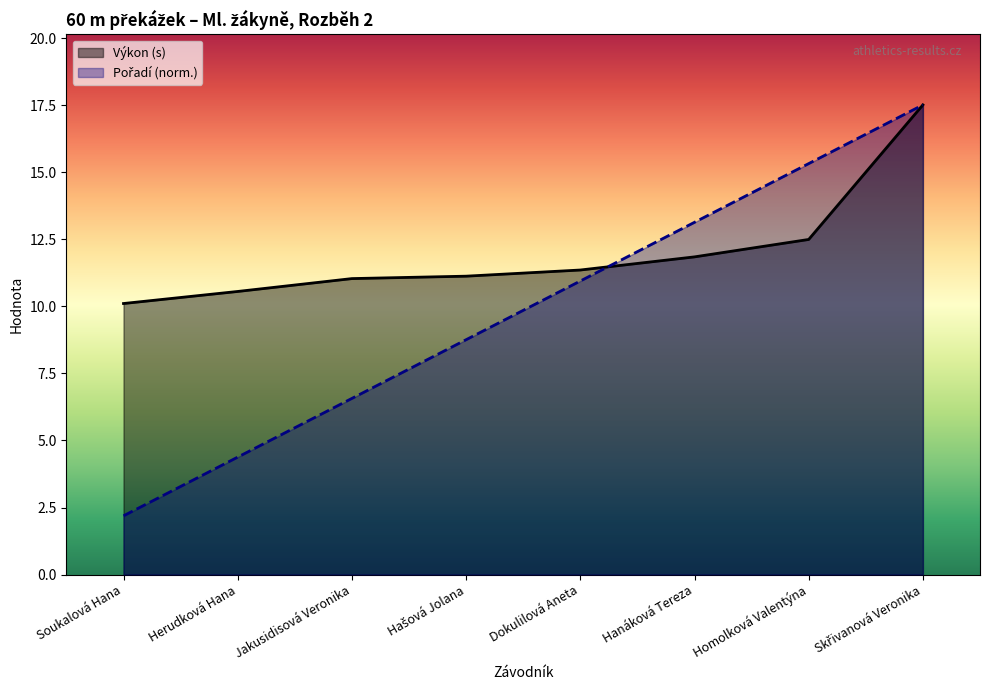

What position from the left is Hanáková Tereza?

6